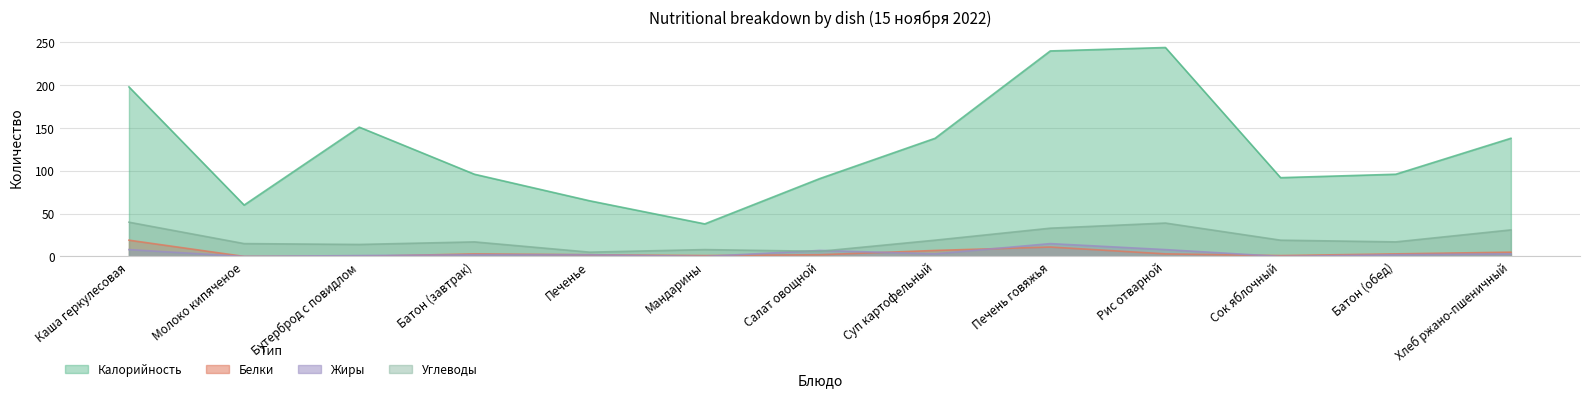

What is the average value of the Углеводы series?

20